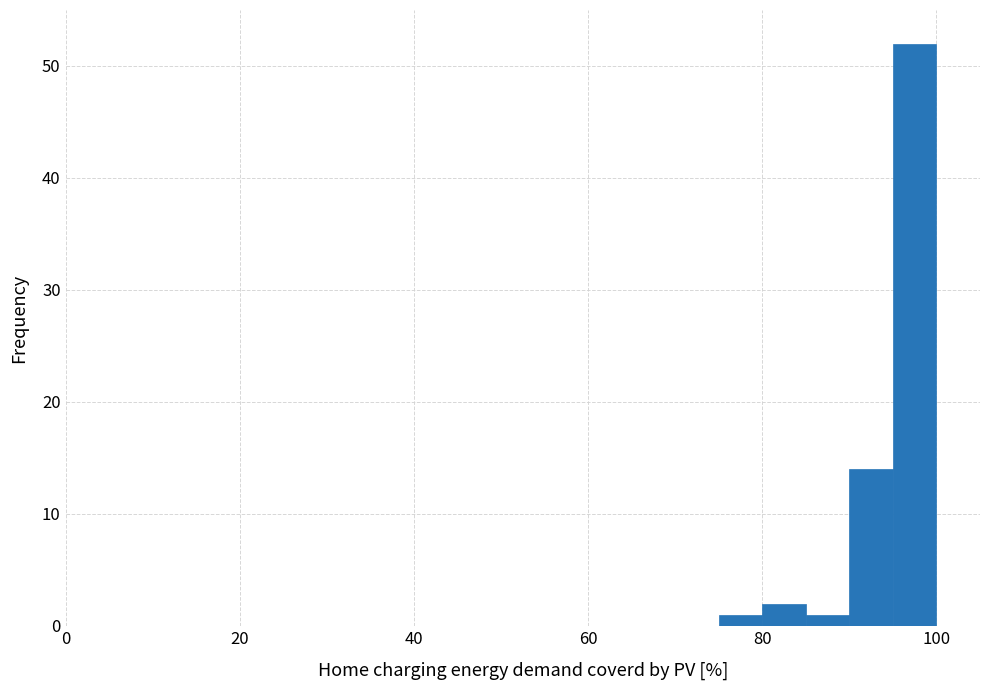

Read against the x-axis, roughly where is the centre of the tallest bar?

98